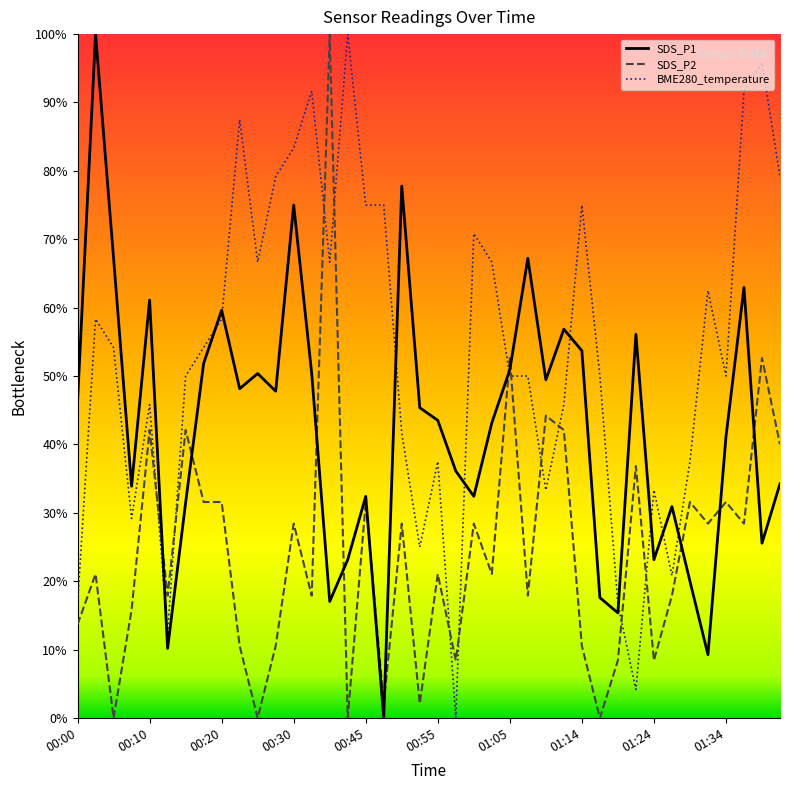

What are all the series names shown in the legend?

SDS_P1, SDS_P2, BME280_temperature